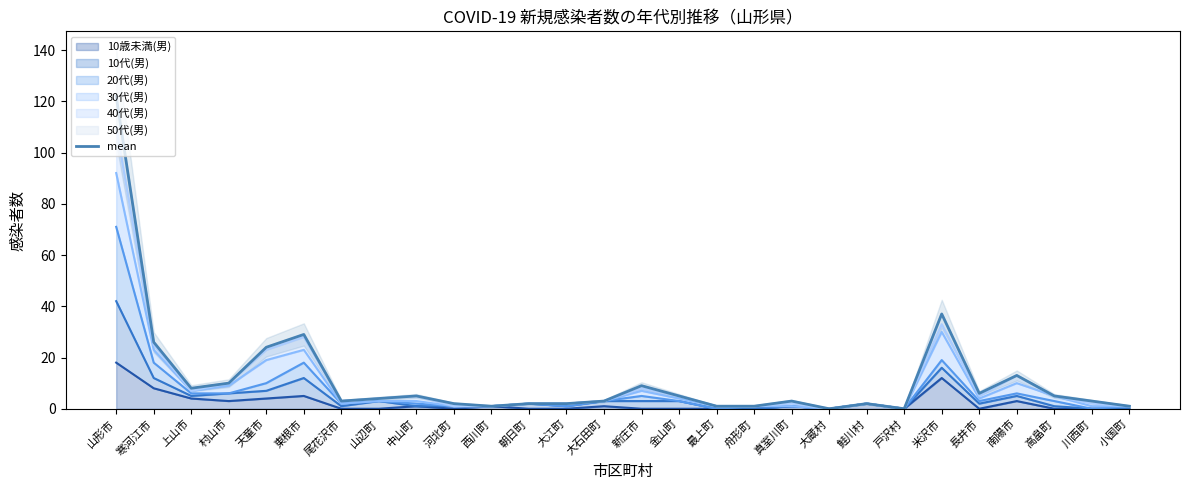

Reading right to left, list all the values displayed in this chart.

小国町=1	川西町=3	高畠町=5	南陽市=13	長井市=6	米沢市=37	戸沢村=0	鮭川村=2	大蔵村=0	真室川町=3	舟形町=1	最上町=1	金山町=5	新庄市=9	大石田町=3	大江町=2	朝日町=2	西川町=1	河北町=2	中山町=5	山辺町=4	尾花沢市=3	東根市=29	天童市=24	村山市=10	上山市=8	寒河江市=26	山形市=122